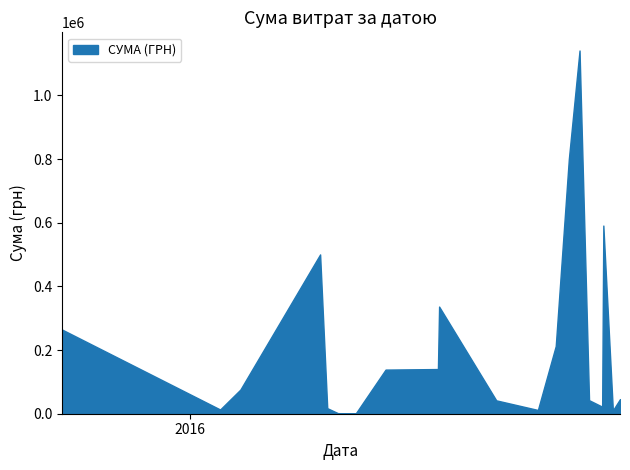

What is the difference between the maximum and minimum values?

1139949.4